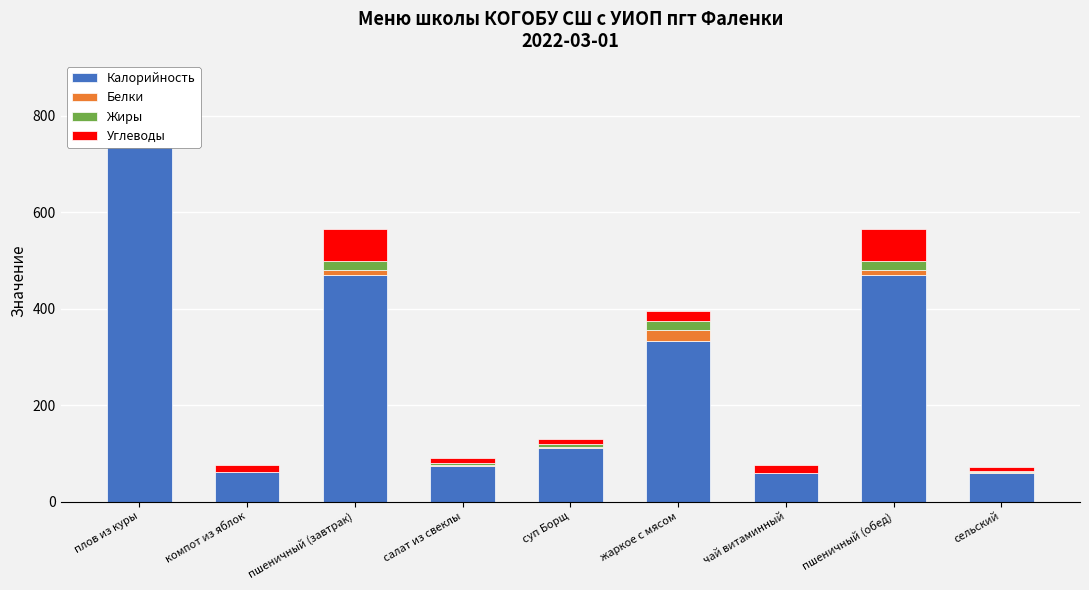

What is the sum of the Калорийность values at плов из куры and пшеничный (обед)?

1216.9